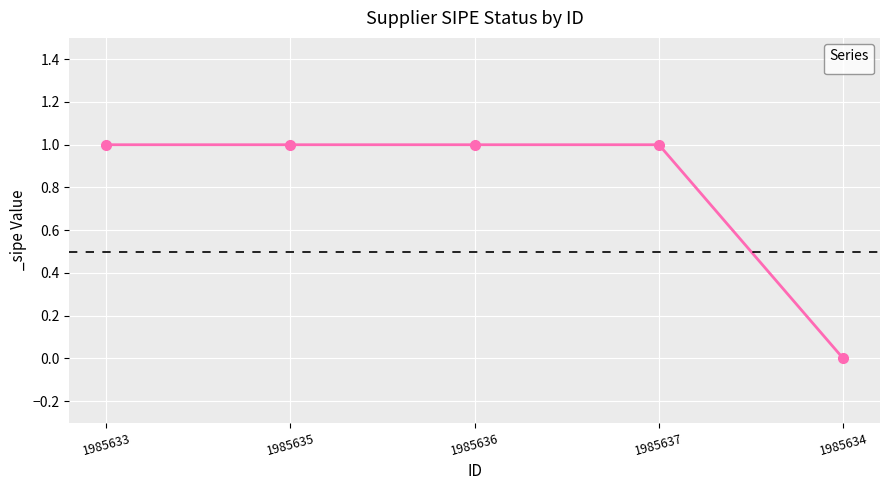

How many data points does each series have?

5